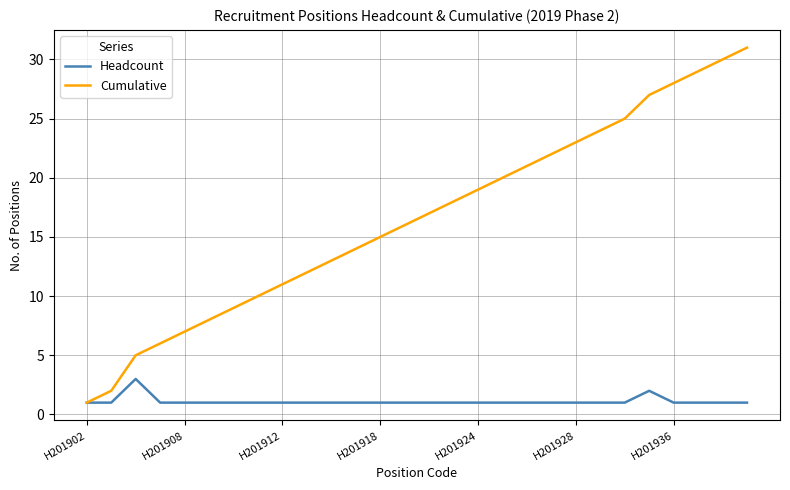

Which series has the largest total across all categories?

Cumulative